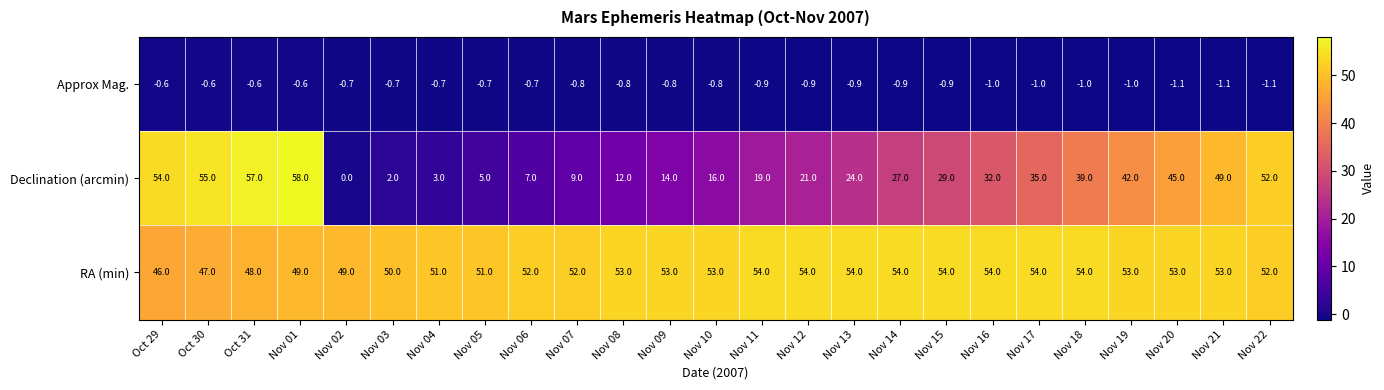

At how many categories does at least one series exceed 37?

25